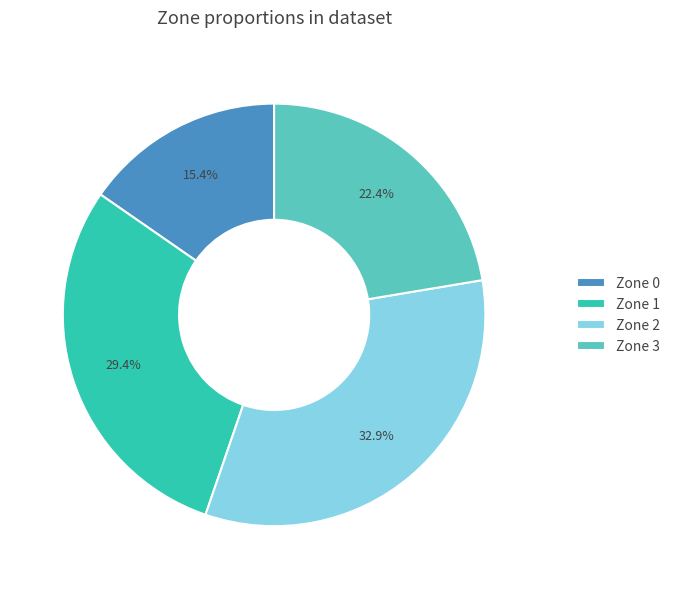

Is there a majority slice in this chart?

No